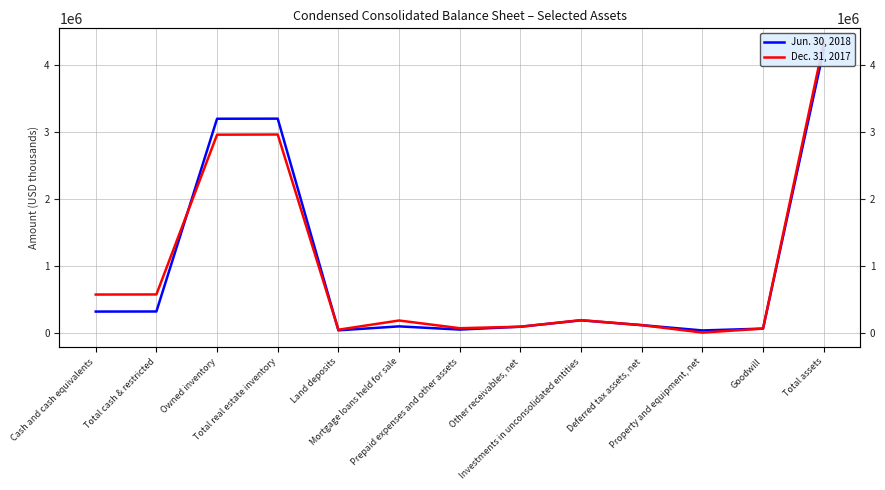

How many series are shown in this chart?

2